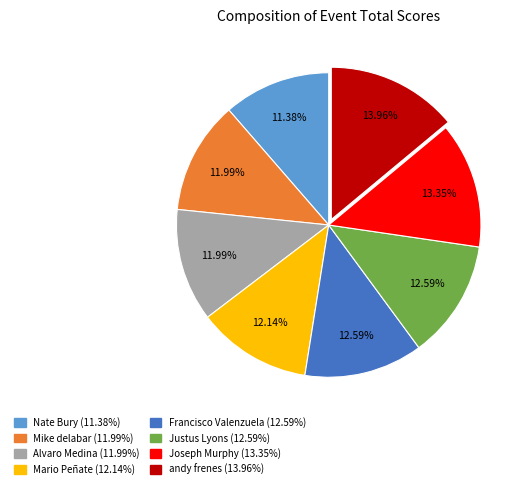

Does any single category account for the majority?

No